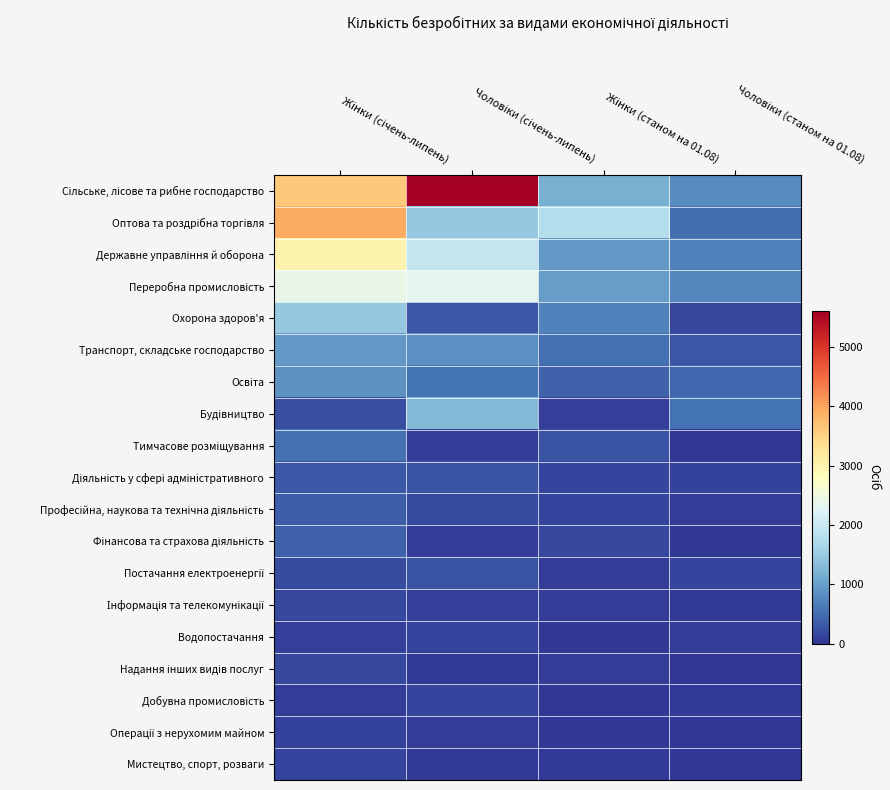

How many series are shown in this chart?

19